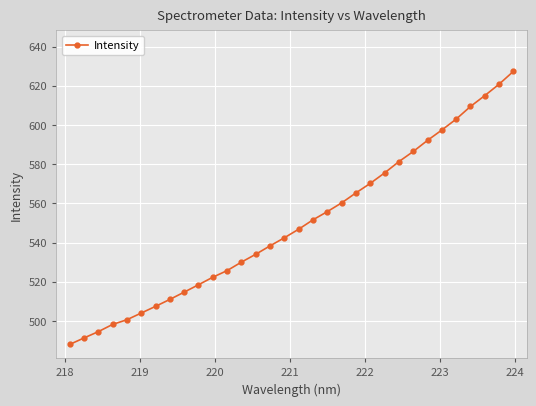

What is the smallest value displayed?

487.9